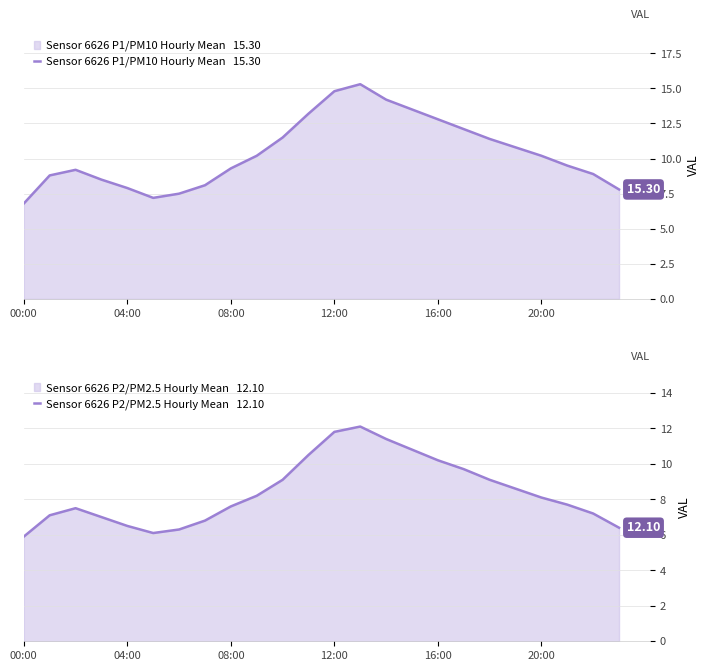

Which series has the largest total across all categories?

Sensor 6626 P1/PM10 Hourly Mean   15.30